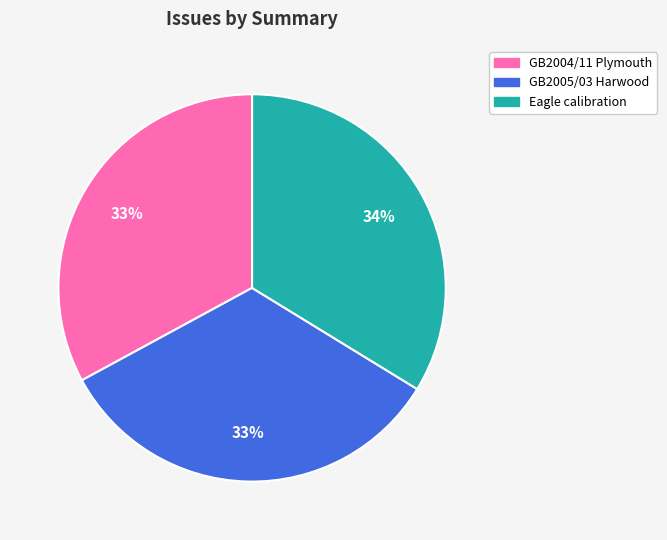

To the nearest percent, what is the average slice percentage?

33%